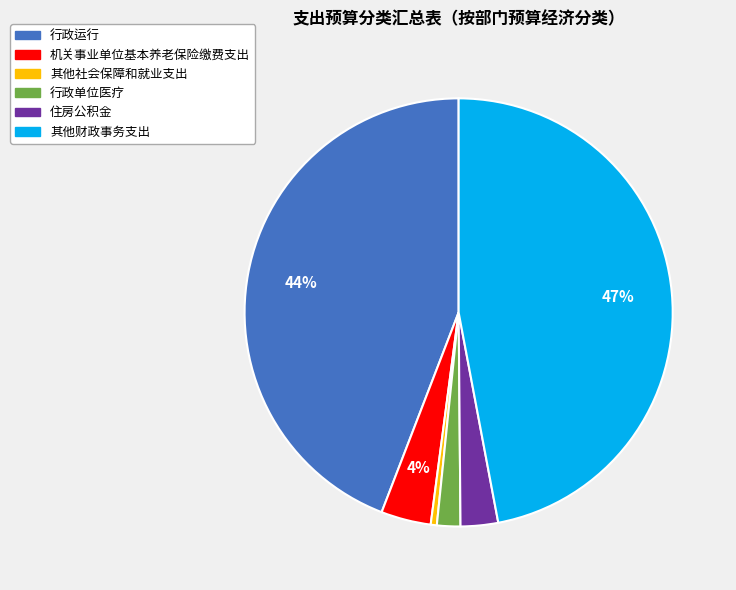

Combined, do 机关事业单位基本养老保险缴费支出 and 其他社会保障和就业支出 account for over 50%?

No